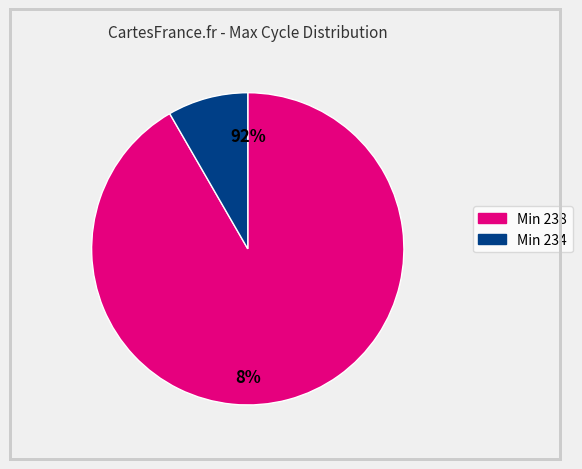

Is it true that 238 is 15% of the pie?

False